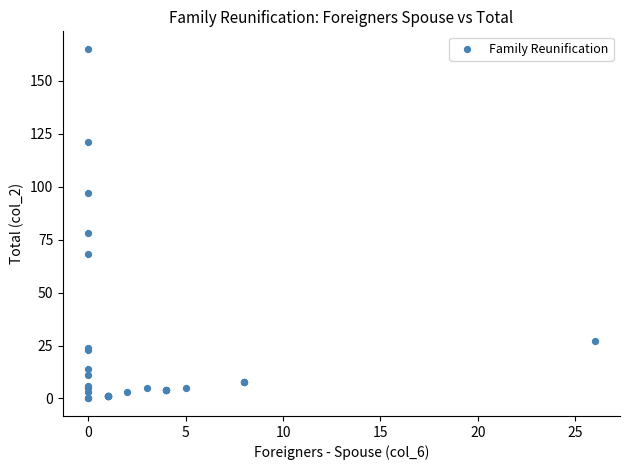

What Y value in the scatter plot is closest to 82?

78